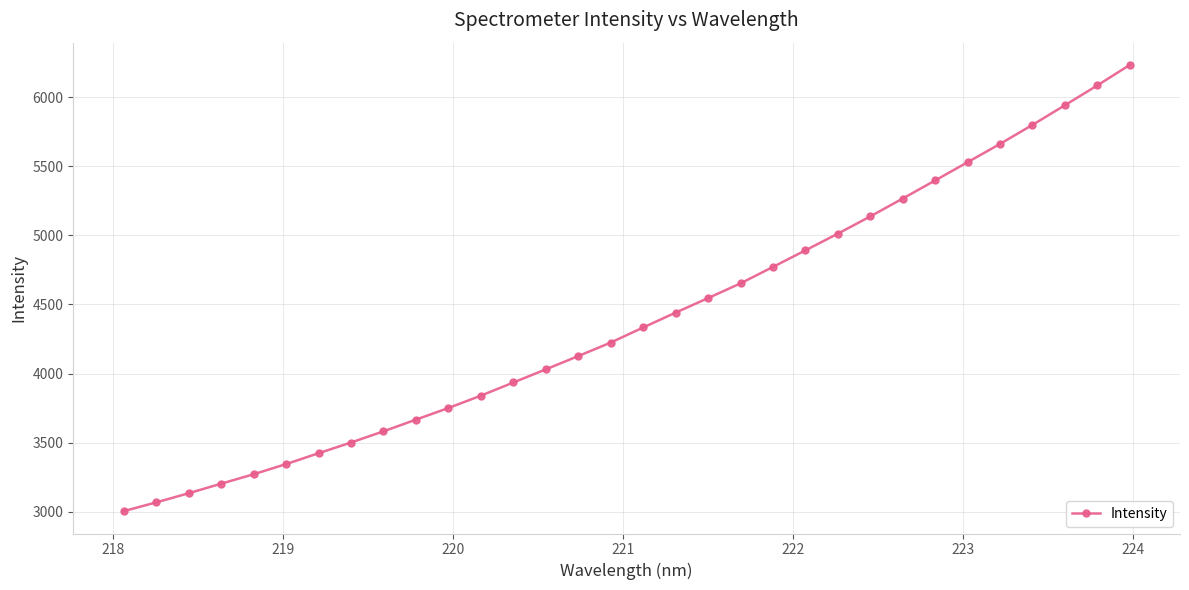

How many lines are shown in the chart?

1